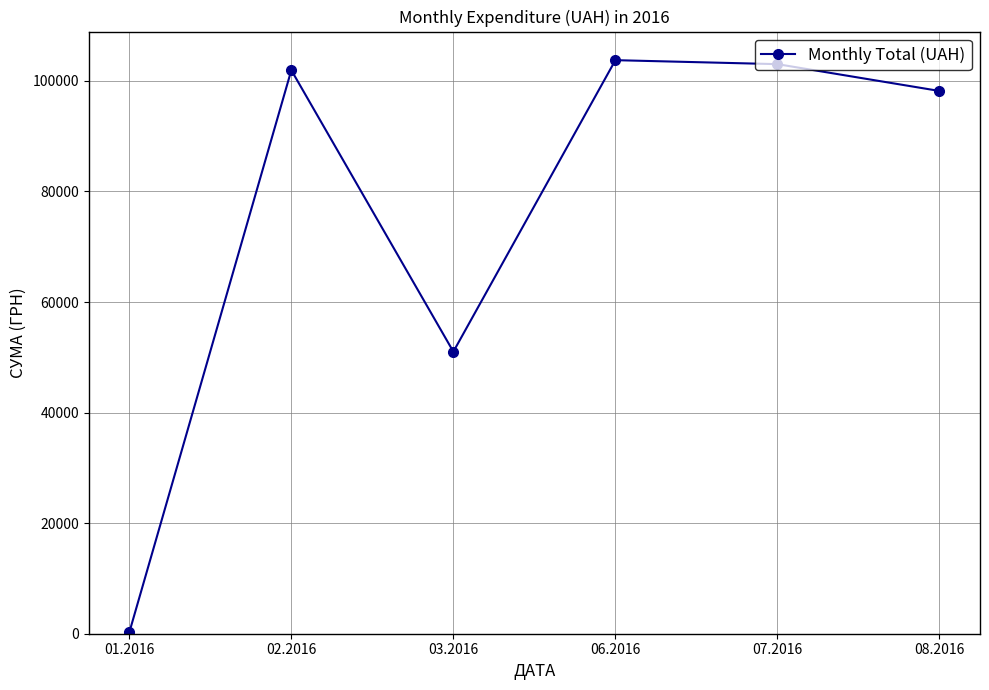

How many data points are above 101937?

3